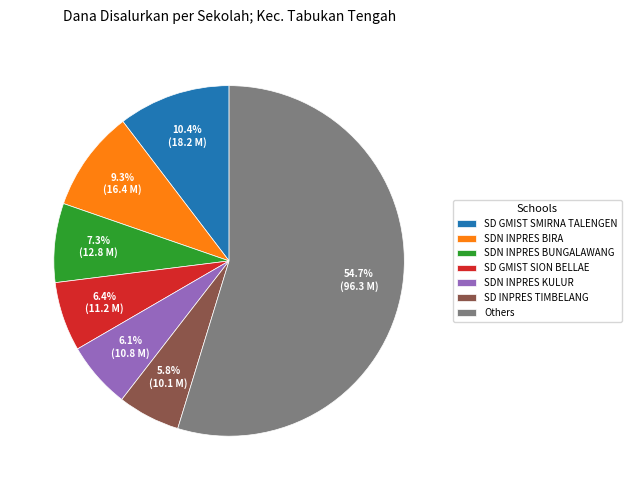

Is the sum of SD INPRES TIMBELANG and SDN INPRES BUNGALAWANG greater than half?

No